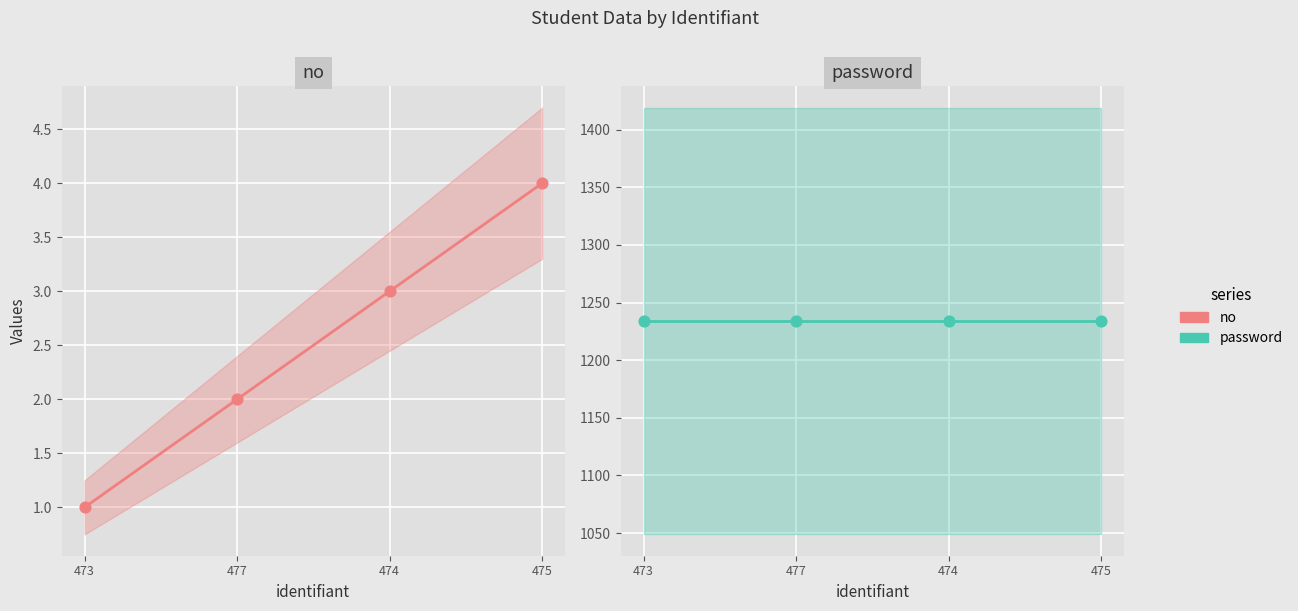

Which series has the largest total across all categories?

password